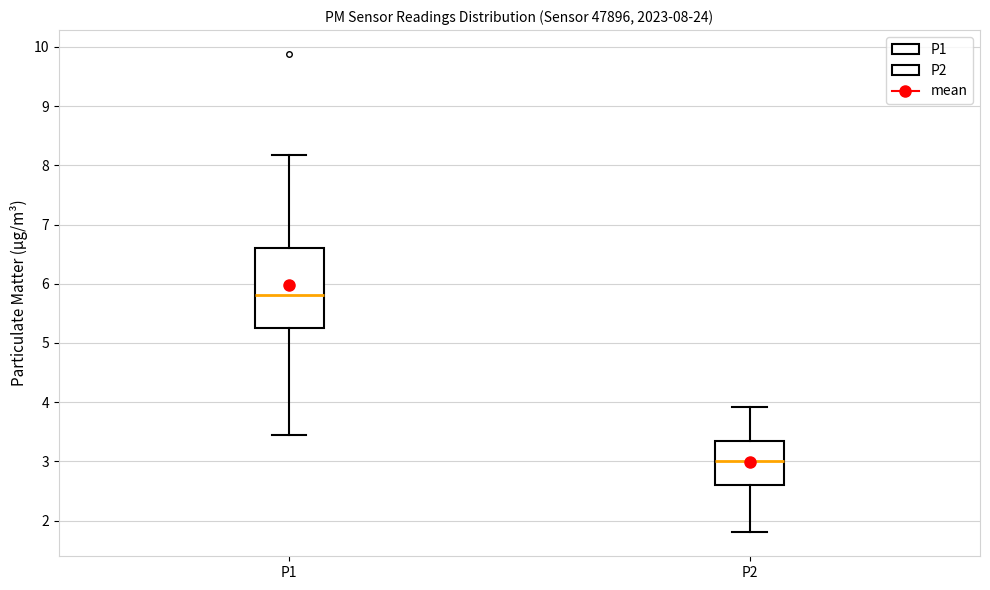

Comparing the boxes themselves (not the whiskers), which one is the tallest?

P1